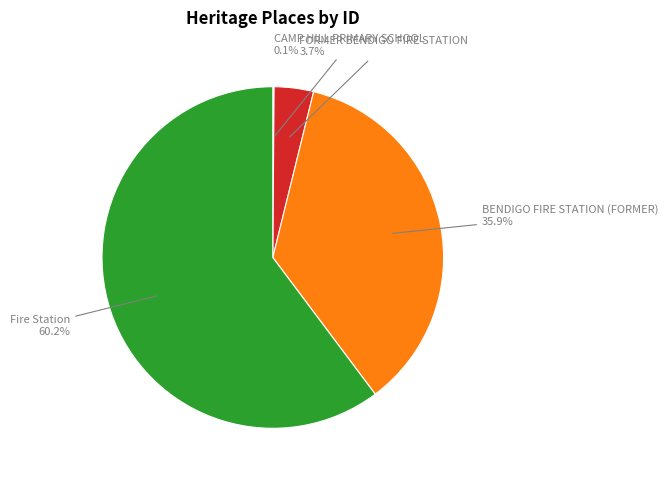

Is there any slice that represents more than half of the pie?

Yes